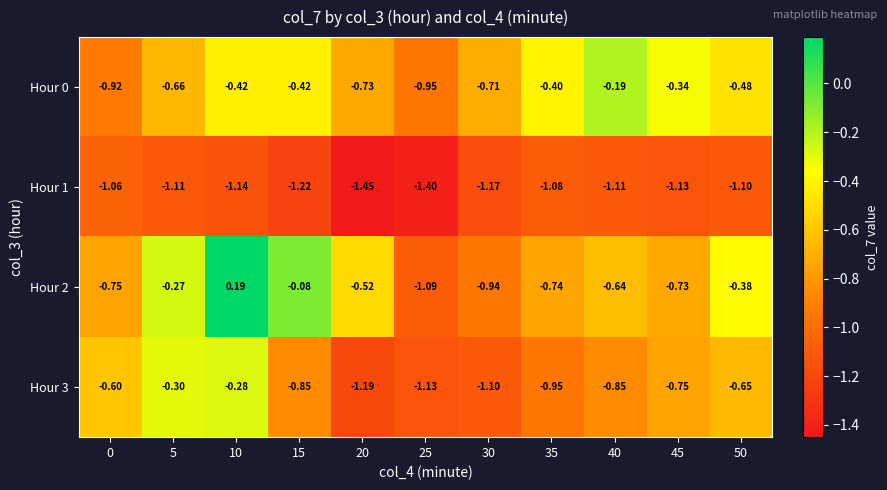

Is the value of Hour 3 at 45 greater than the value of Hour 1 at 40?

Yes